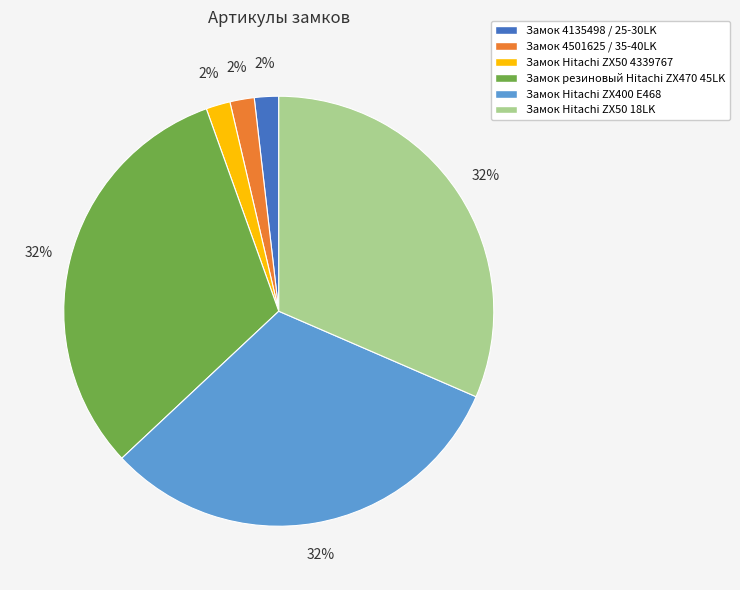

Between Замок резиновый Hitachi ZX470 45LK and Замок 4501625 / 35-40LK, which is larger?

Замок резиновый Hitachi ZX470 45LK